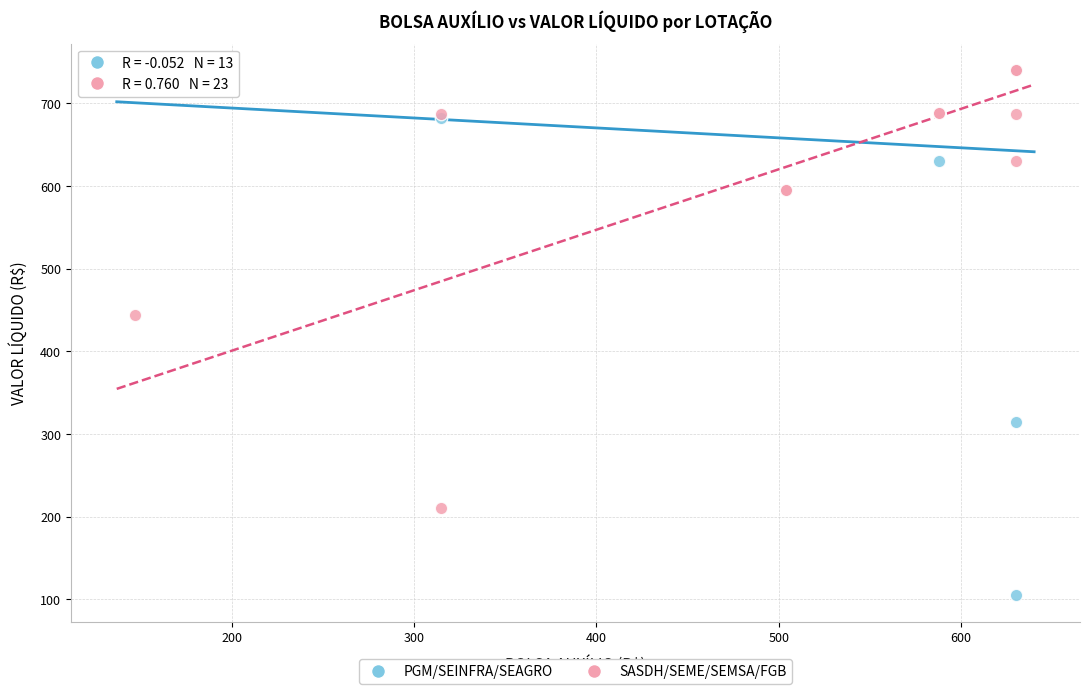

Which series reaches the minimum Y coordinate?

PGM/SEINFRA/SEAGRO